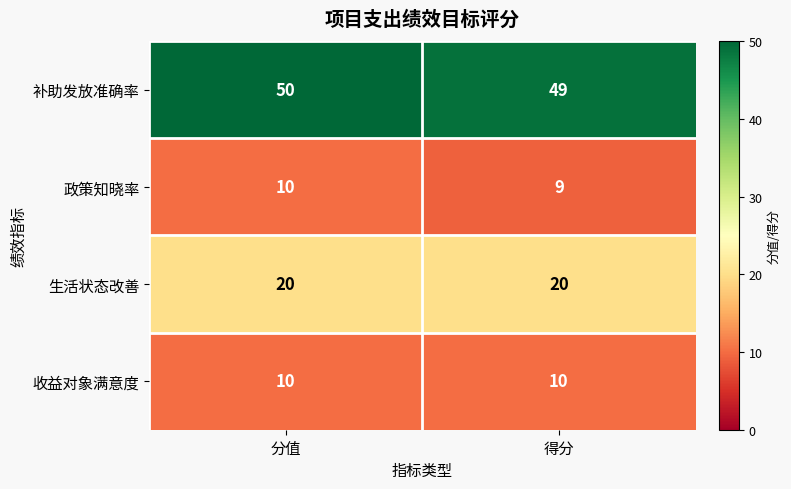

Where is 补助发放准确率 nearest to the value 49?

得分